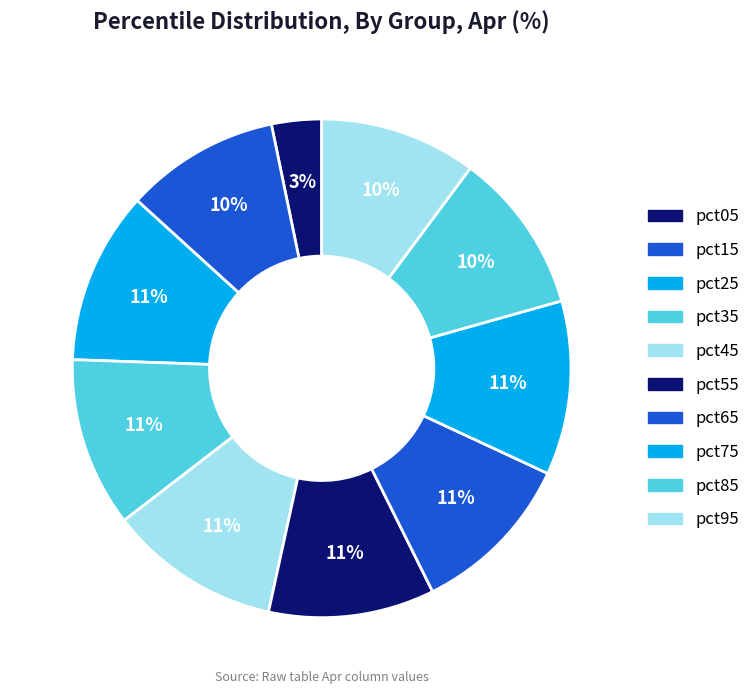

How many slices are in this pie chart?

10